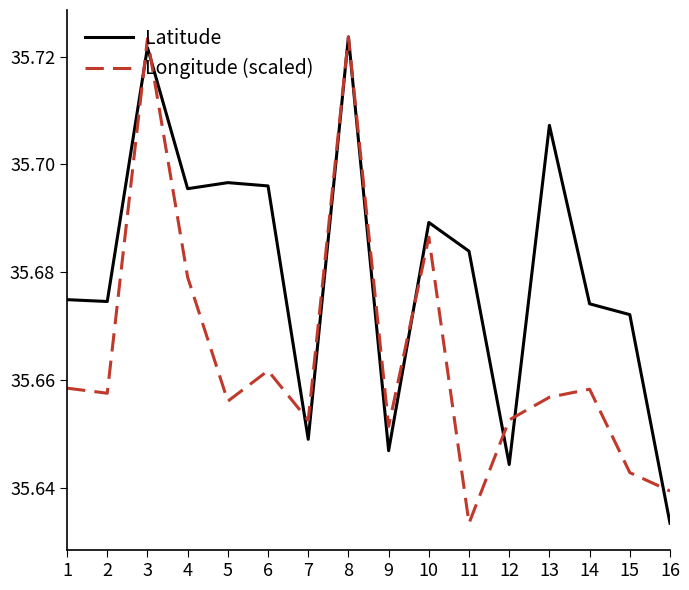

Rank the series by their average value, from lowest to highest.

Longitude (scaled), Latitude